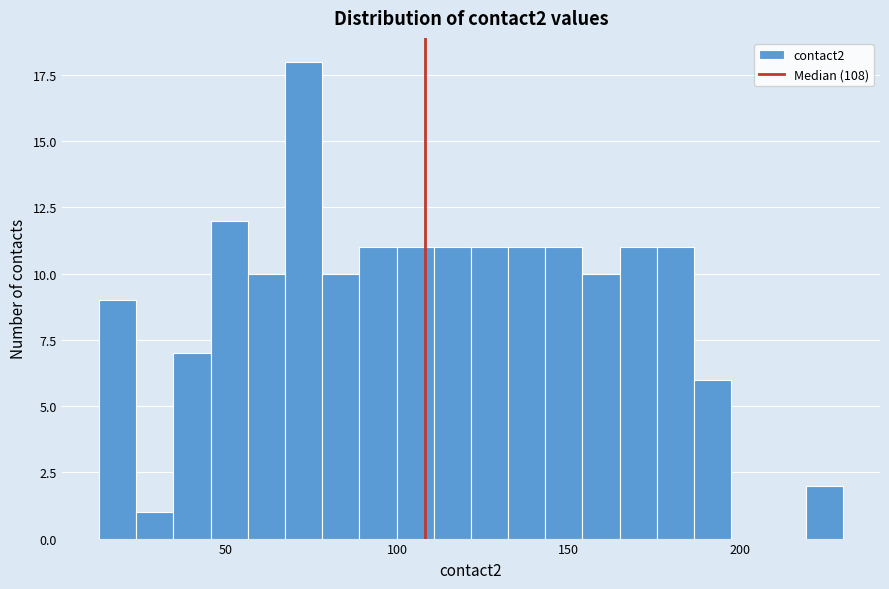

Read against the x-axis, roughly where is the centre of the tallest bar?

75